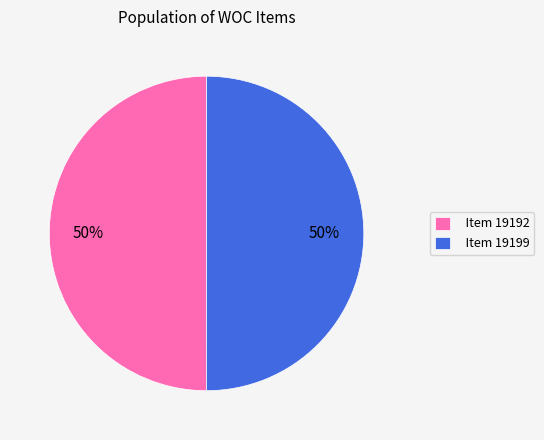

Do Item 19199 and Item 19192 together represent more than half of the pie?

Yes